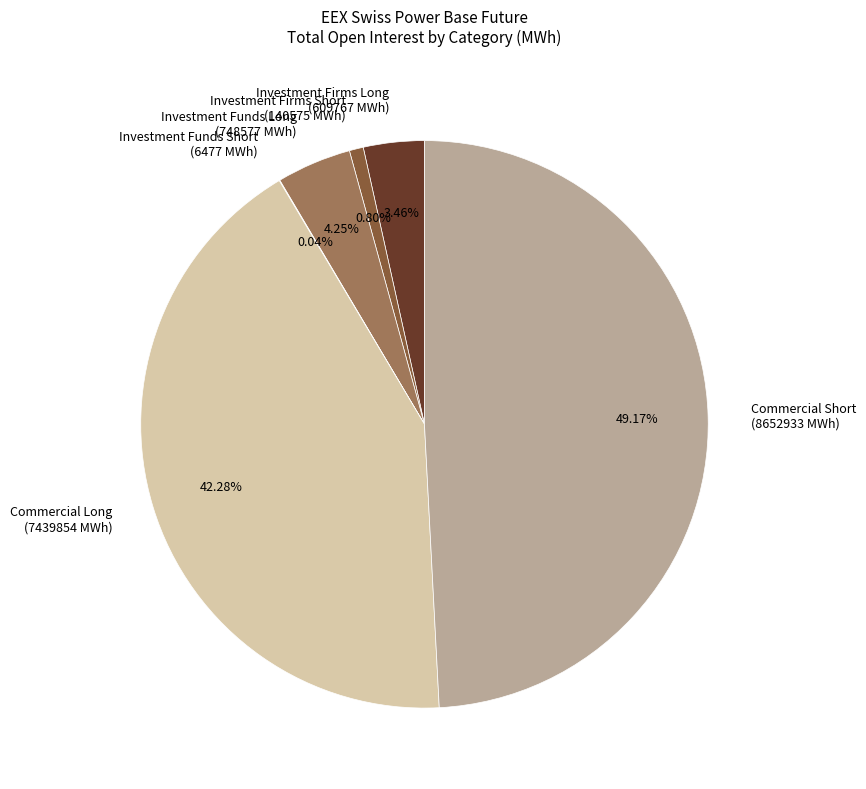

Is there a majority slice in this chart?

No